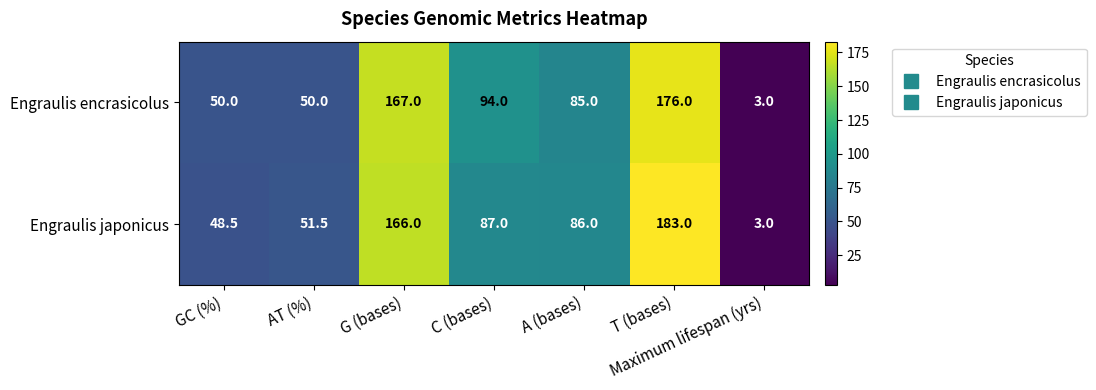

Rank the series by their maximum value, from highest to lowest.

Engraulis japonicus, Engraulis encrasicolus